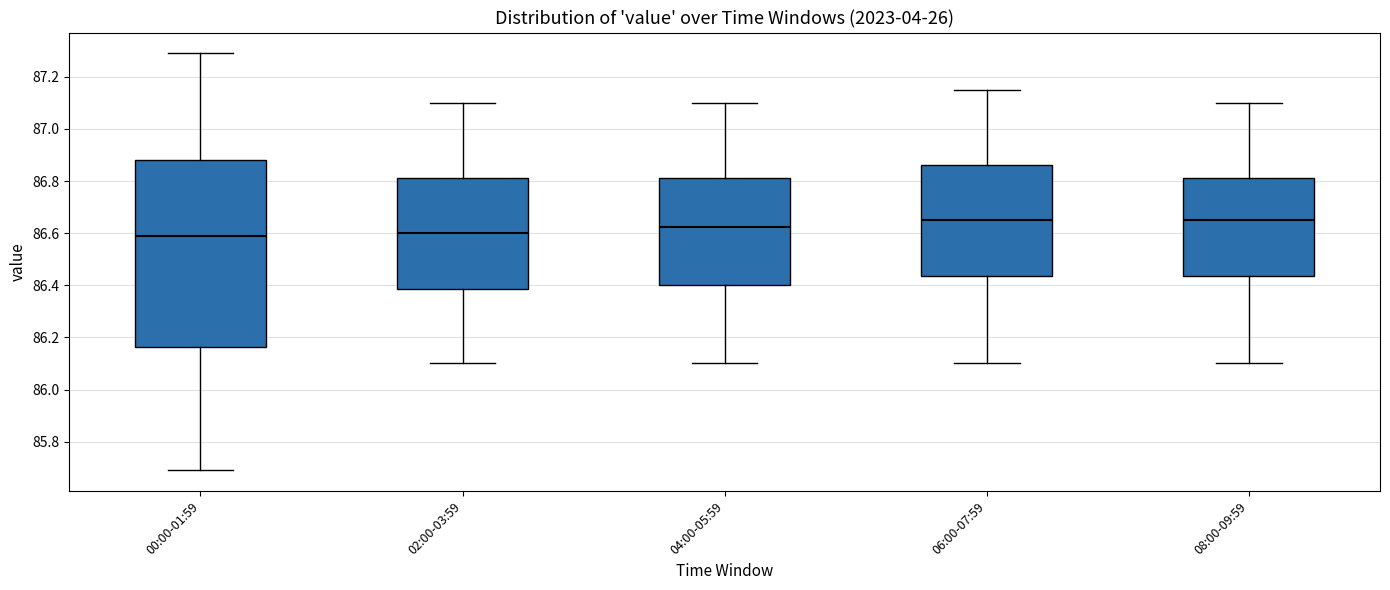

Where does the median line of the box for 00:00-01:59 sit on the y-axis? The values are not printed on the chart, so give them approximately, as read against the axis.

86.60